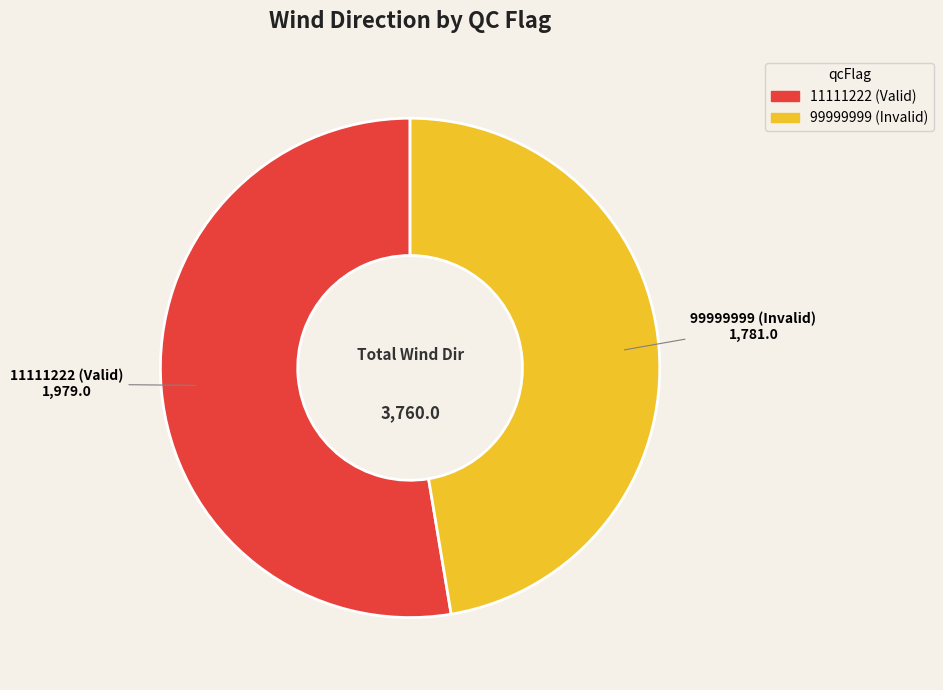

The 99999999 (Invalid) slice represents 38% of the pie. True or false?

False